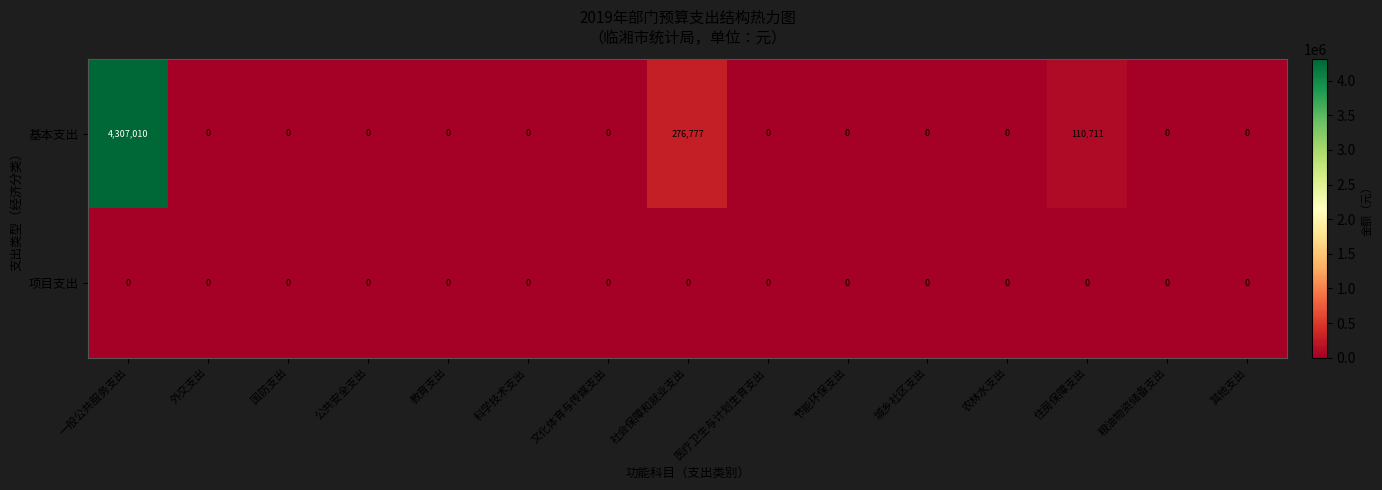

At which category is the sum across all series the highest?

一般公共服务支出